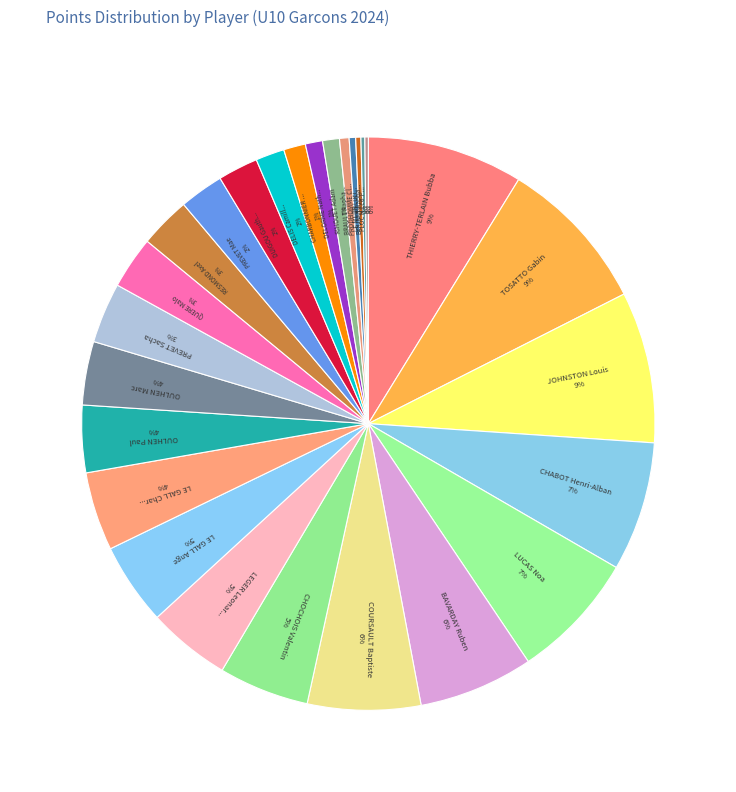

To the nearest percent, what is the average slice percentage?

4%